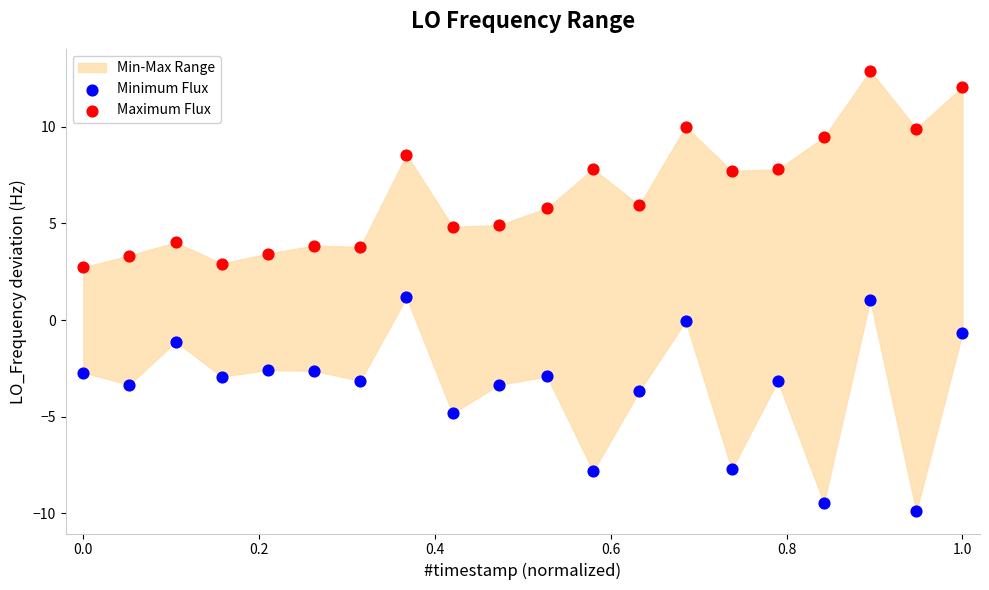

In the Minimum Flux series, what Y value is closest to -4?

-3.7